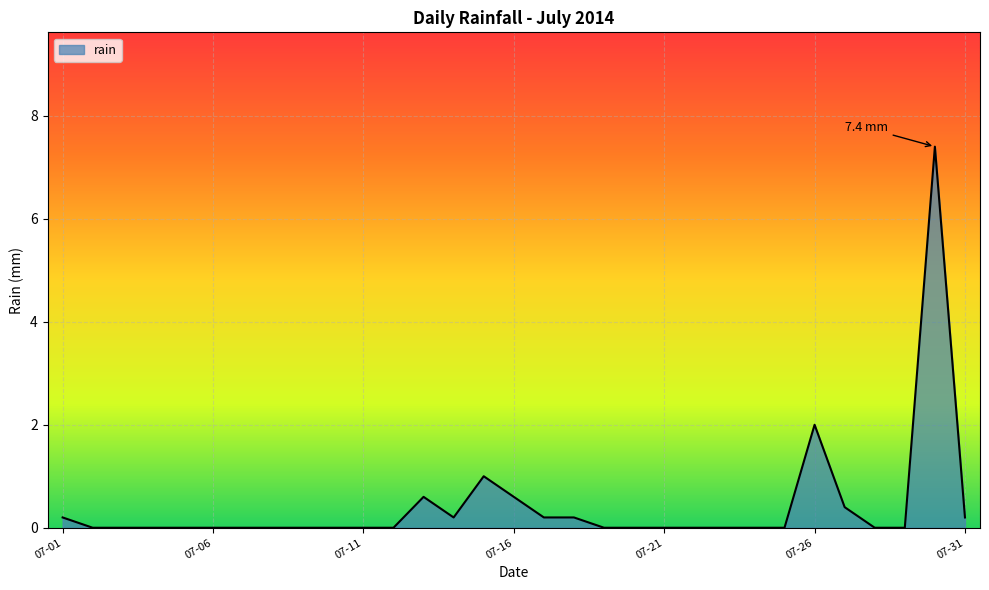

Reading left to right, what are all the values shown in this chart?

0.2	0.0	0.0	0.0	0.0	0.0	0.0	0.0	0.0	0.0	0.0	0.0	0.6	0.2	1.0	0.6	0.2	0.2	0.0	0.0	0.0	0.0	0.0	0.0	0.0	2.0	0.4	0.0	0.0	7.4	0.2